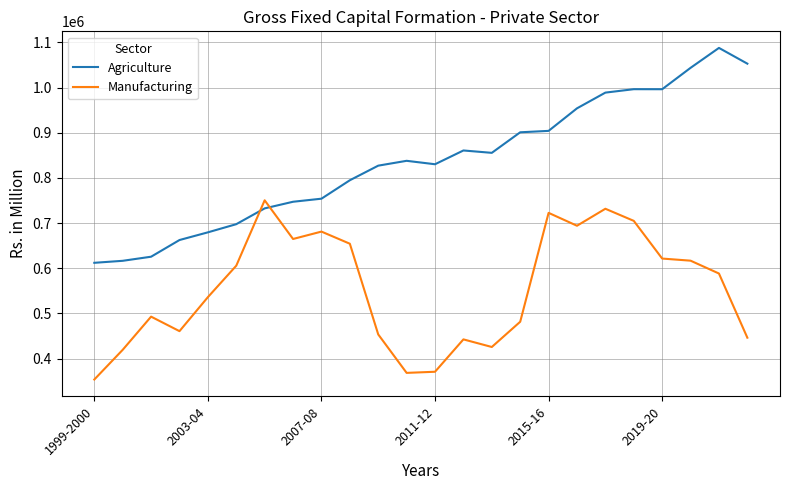

List the series in order of their peak value, highest first.

Agriculture, Manufacturing